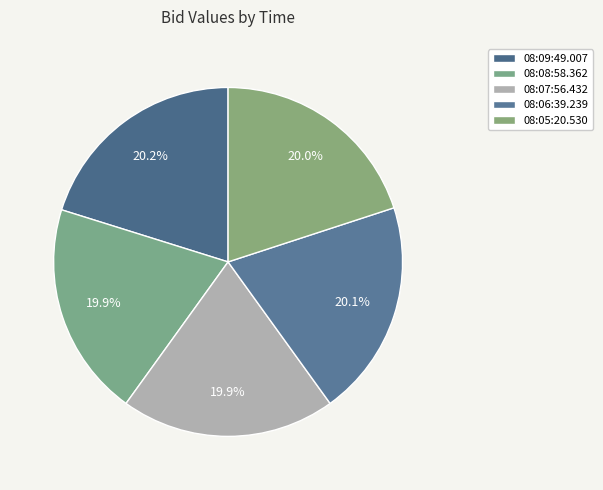

Approximately how many times larger is the value at 08:06:39.239 compared to 08:08:58.362?

1.0